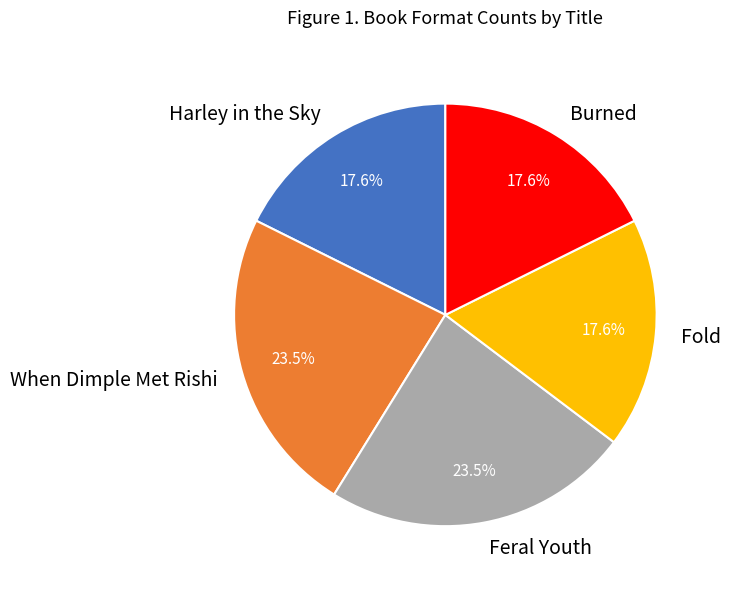

How much of the chart is everything except When Dimple Met Rishi?

76.5%